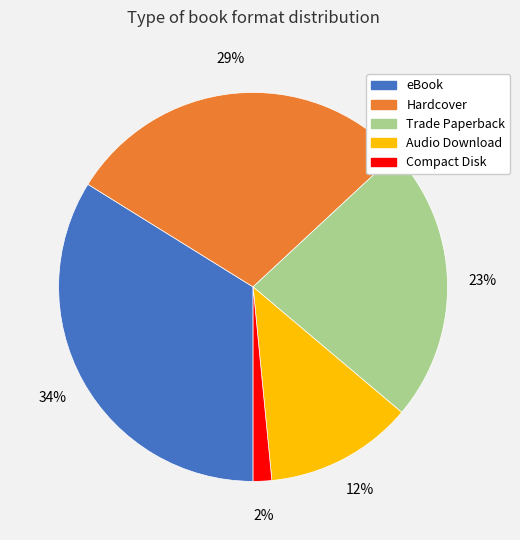

To the nearest percent, what is the difference between the Hardcover and Trade Paperback slice percentages?

6%